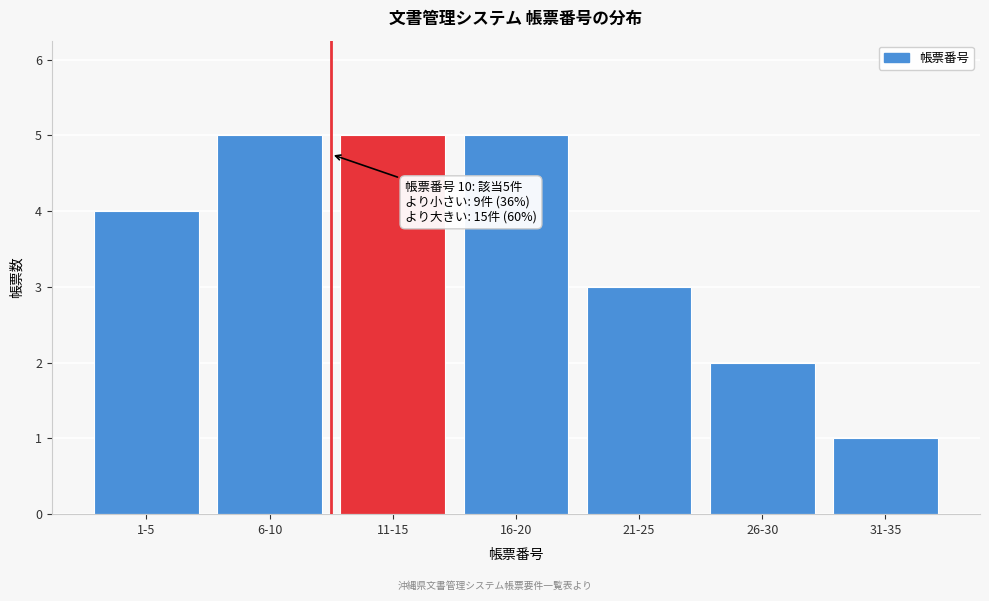

Reading left to right, extract all data points from this chart.

1-5=4	6-10=5	11-15=5	16-20=5	21-25=3	26-30=2	31-35=1